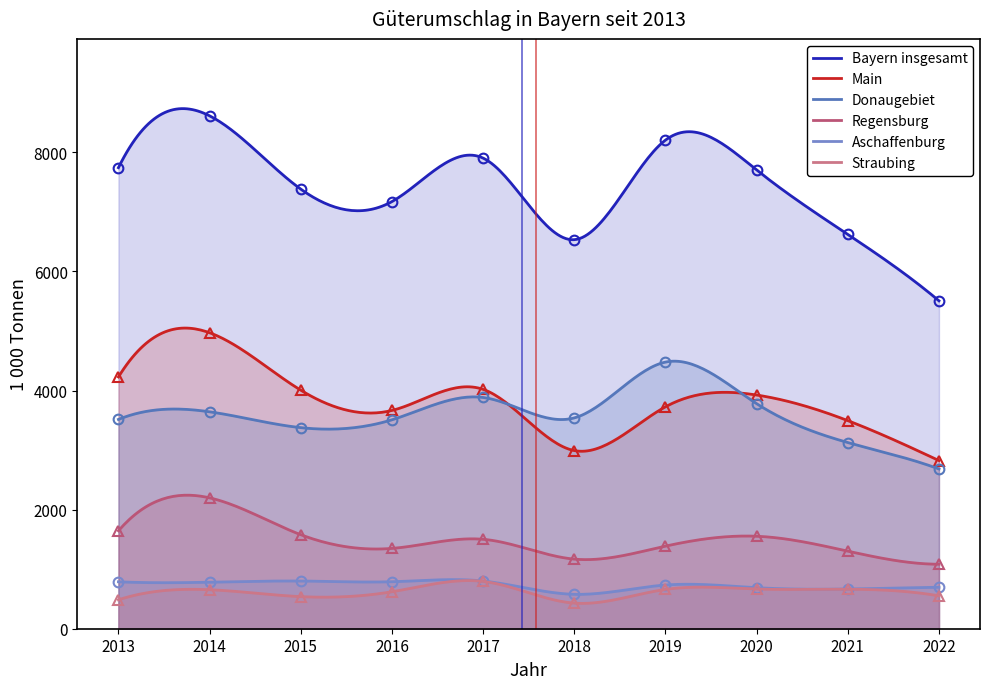

True or false: Straubing and Aschaffenburg intersect in this chart.

False